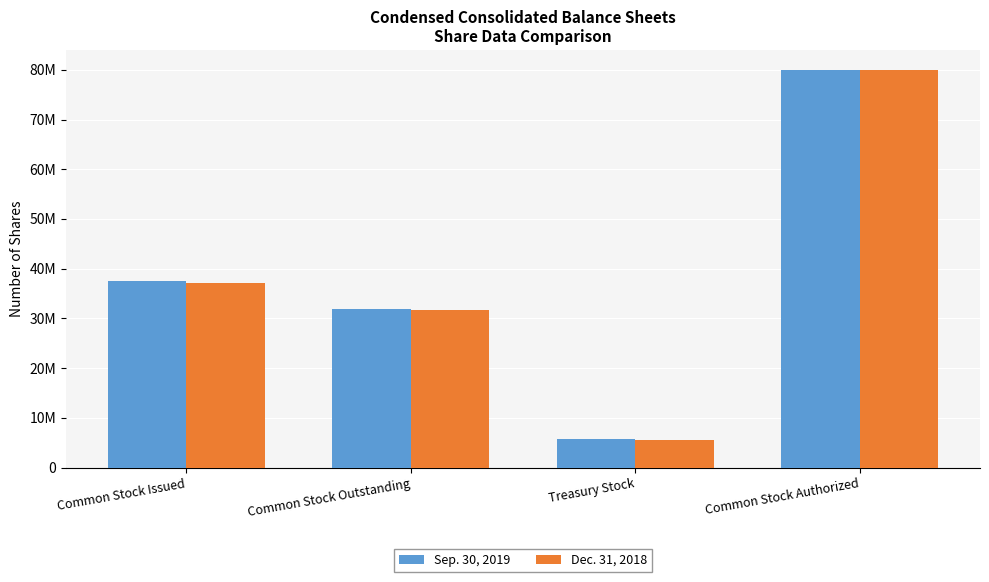

At which label does Sep. 30, 2019 first exceed 37603133?

Common Stock Authorized